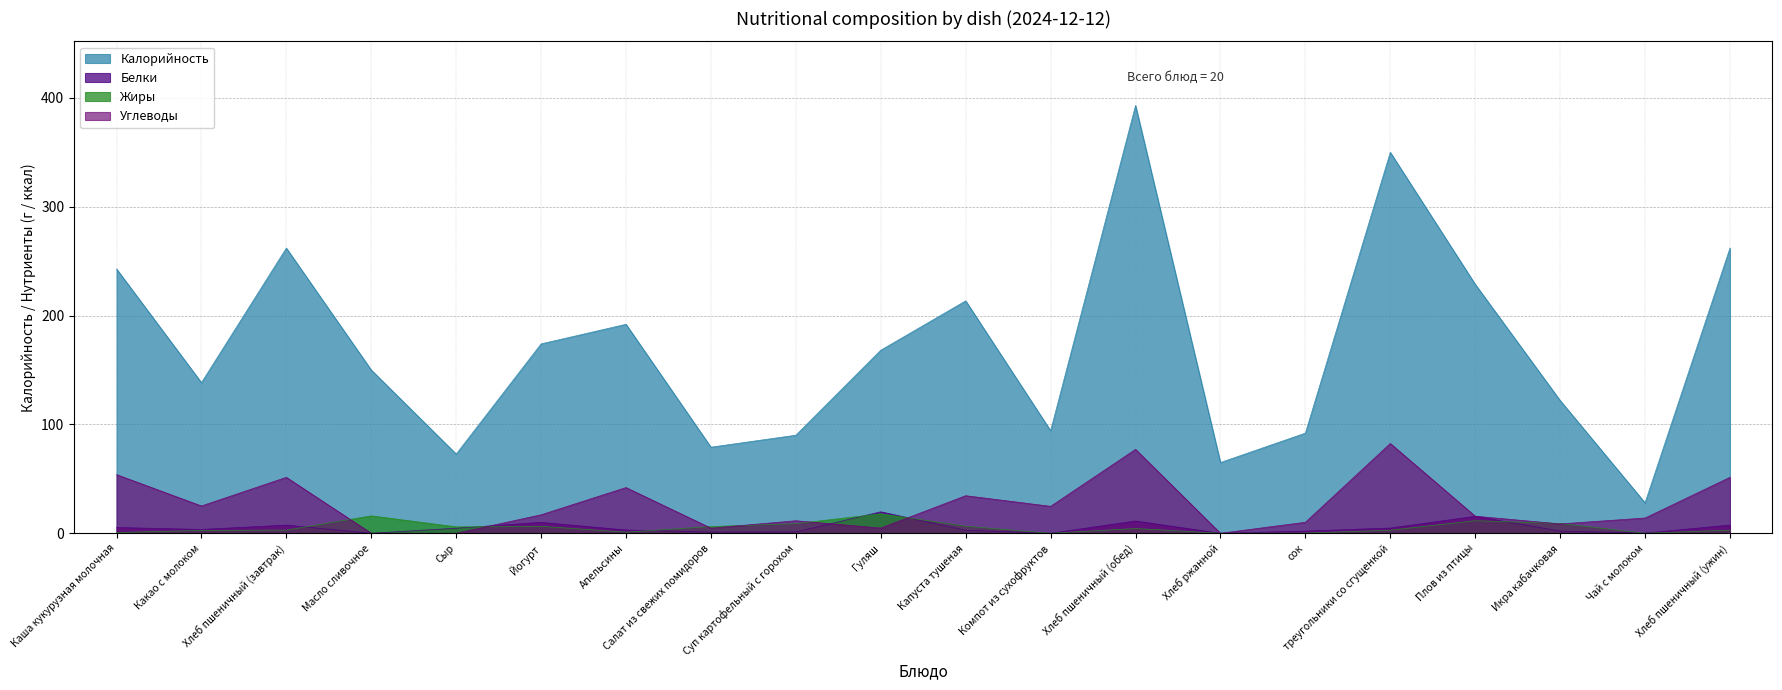

List the series in order of their peak value, highest first.

Калорийность, Углеводы, Белки, Жиры